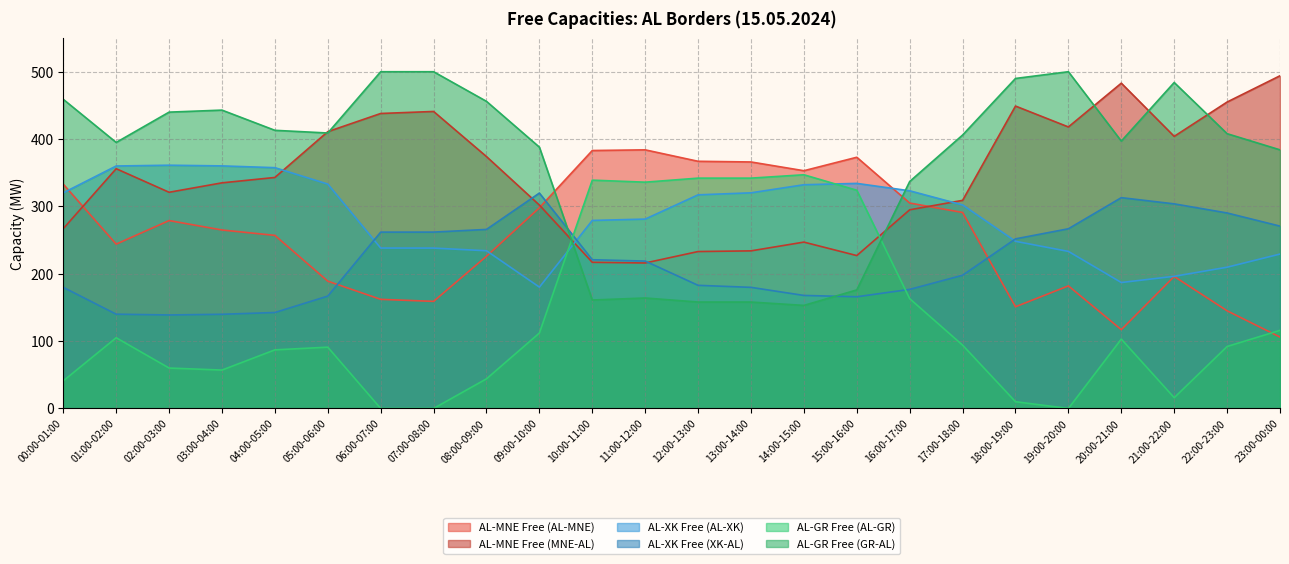

Read the AL-MNE Free (AL-MNE) value at 15:00-16:00.

373.0